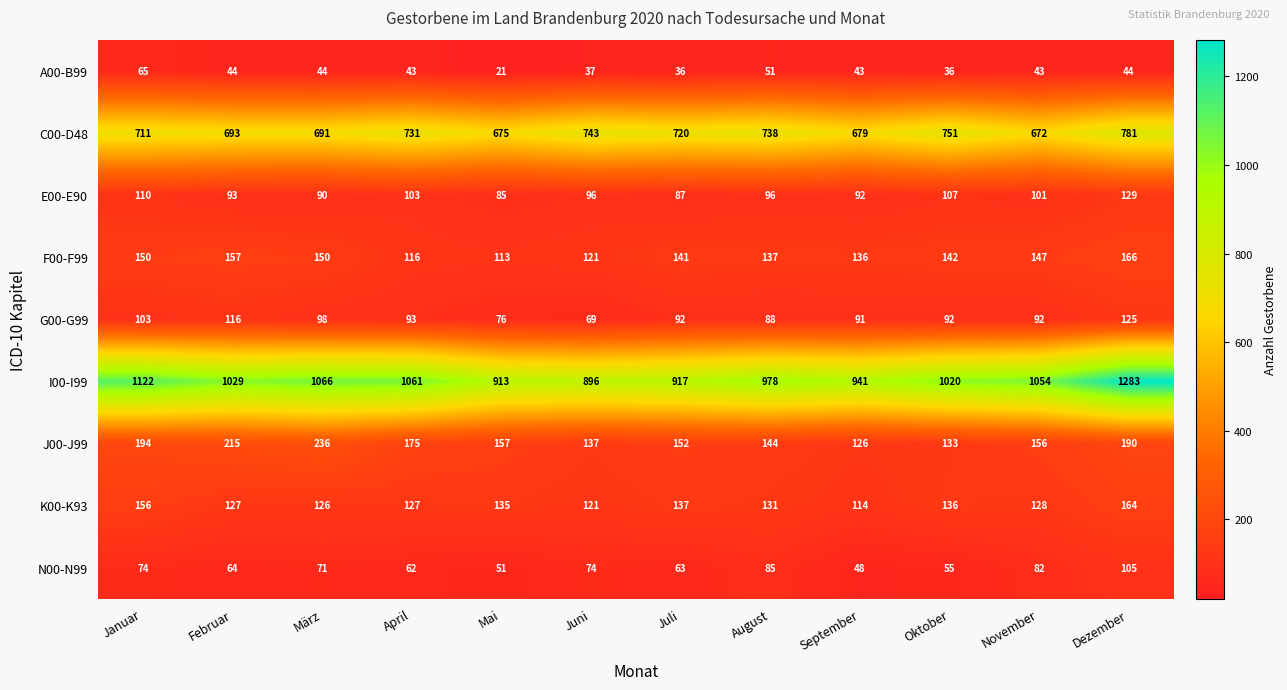

At how many categories does at least one series exceed 489?

12